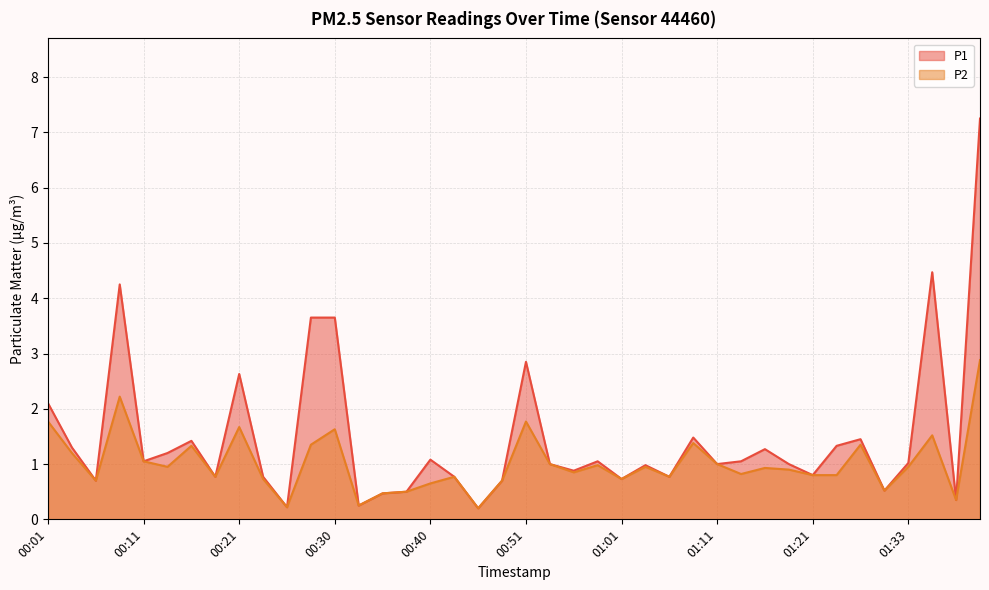

What is the average value of the P2 series?

1.0